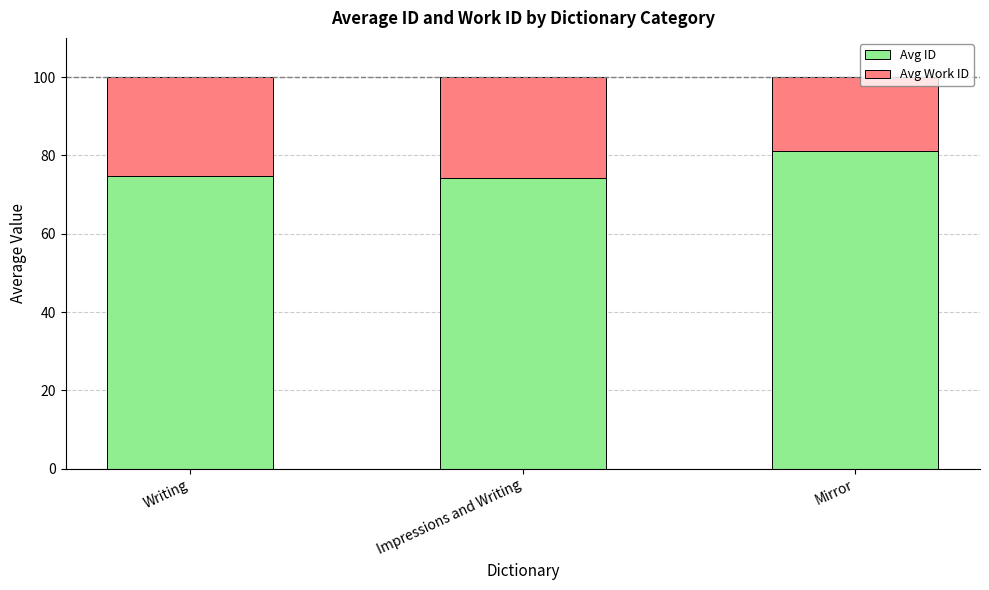

Reading left to right, what are the values for Avg ID?

Writing=74.8	Impressions and Writing=74.1	Mirror=81.2